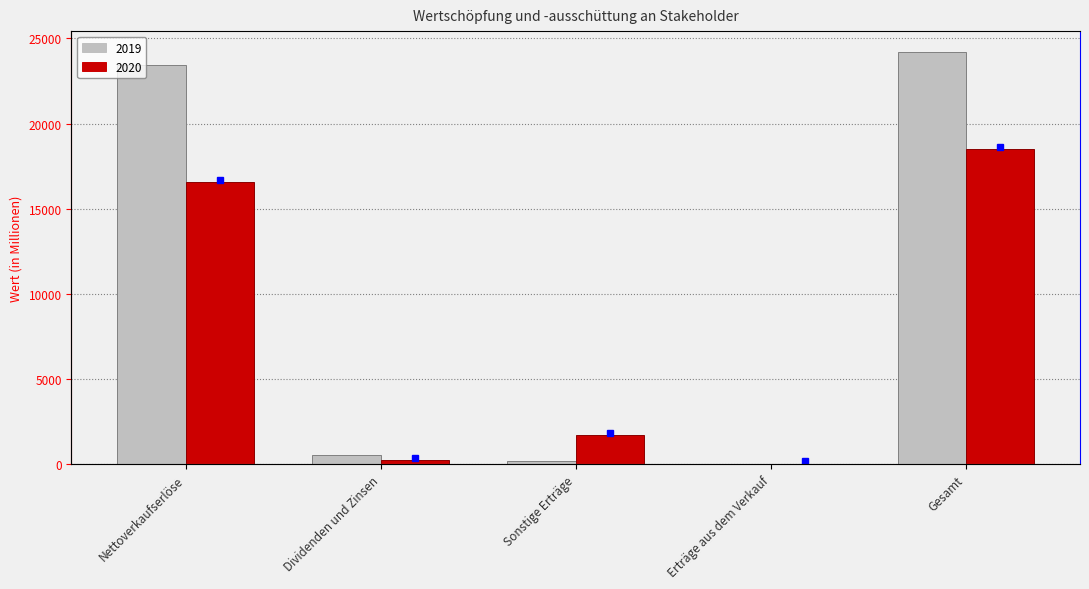

True or false: 2019 has a value of 42058 at Nettoverkaufserlöse.

False